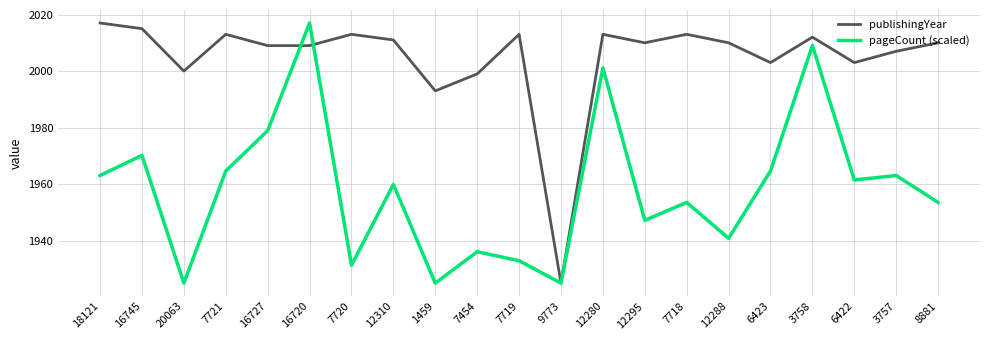

What is the difference between the highest and lowest values at 20063?

75.0